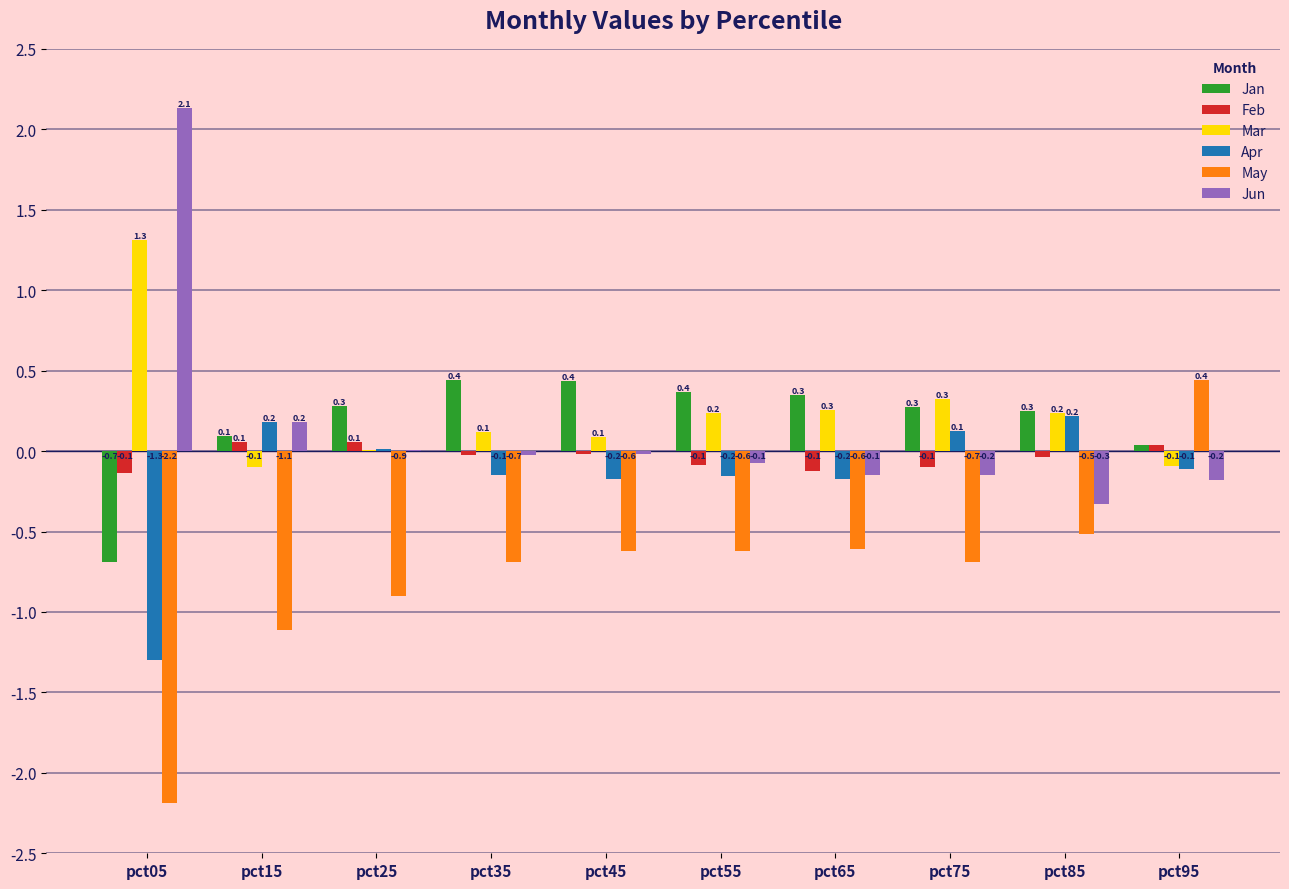

What is the total value across all series at pct05?

-0.9